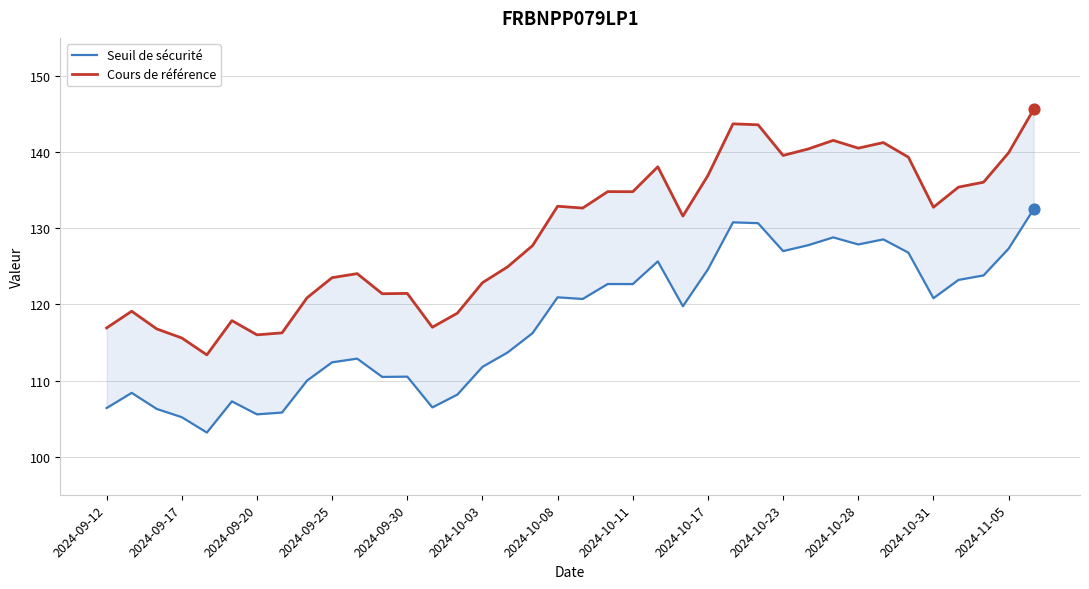

Is the value of Cours de référence at 24 greater than the value of Seuil de sécurité at 2024-10-03?

Yes